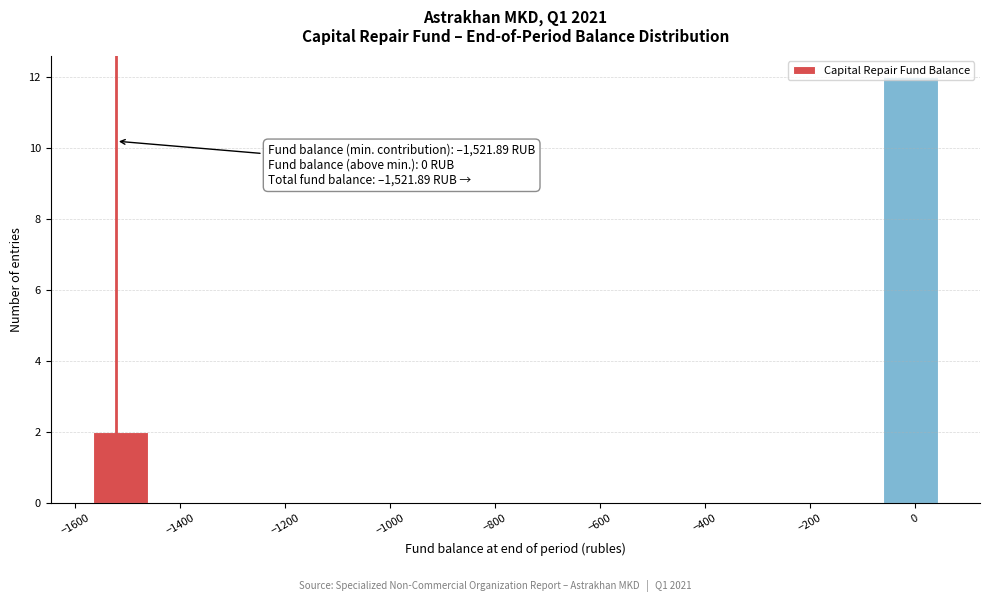

Which range on the x-axis has the tallest bar?

-60 to 60